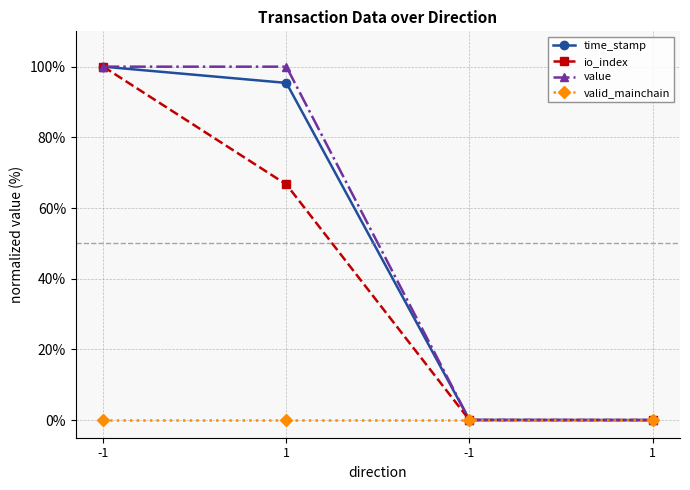

Does the chart have visible grid lines?

Yes